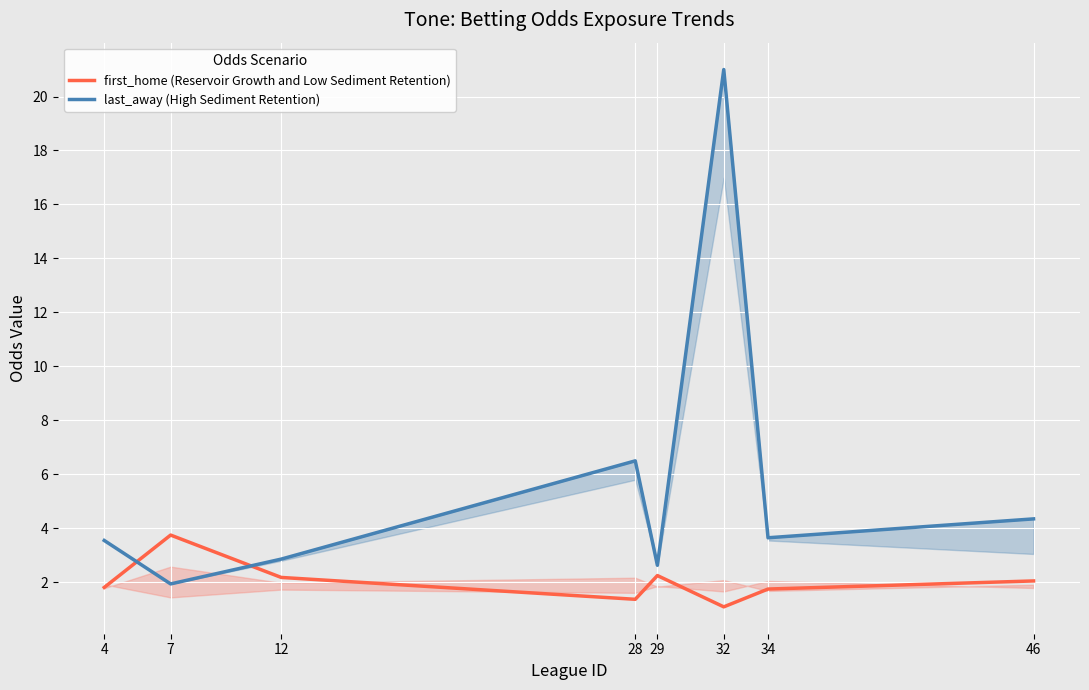

At which category does the chart reach its peak across all series?

32